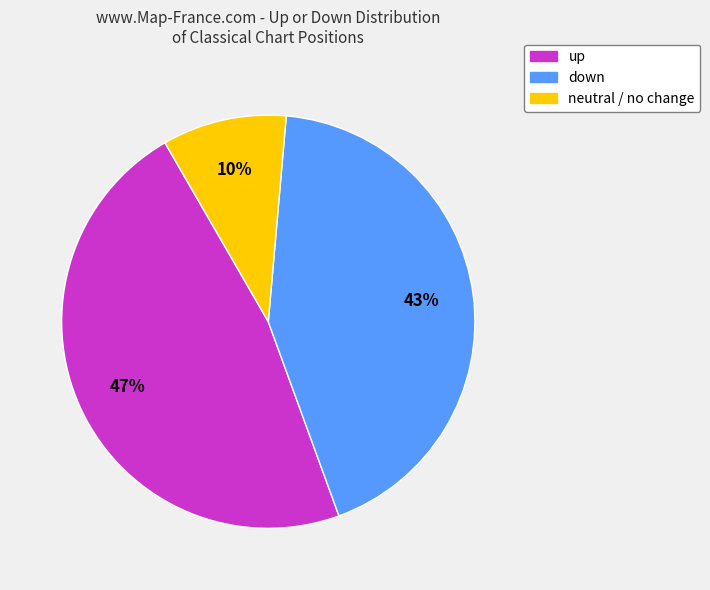

Does any single category account for the majority?

No